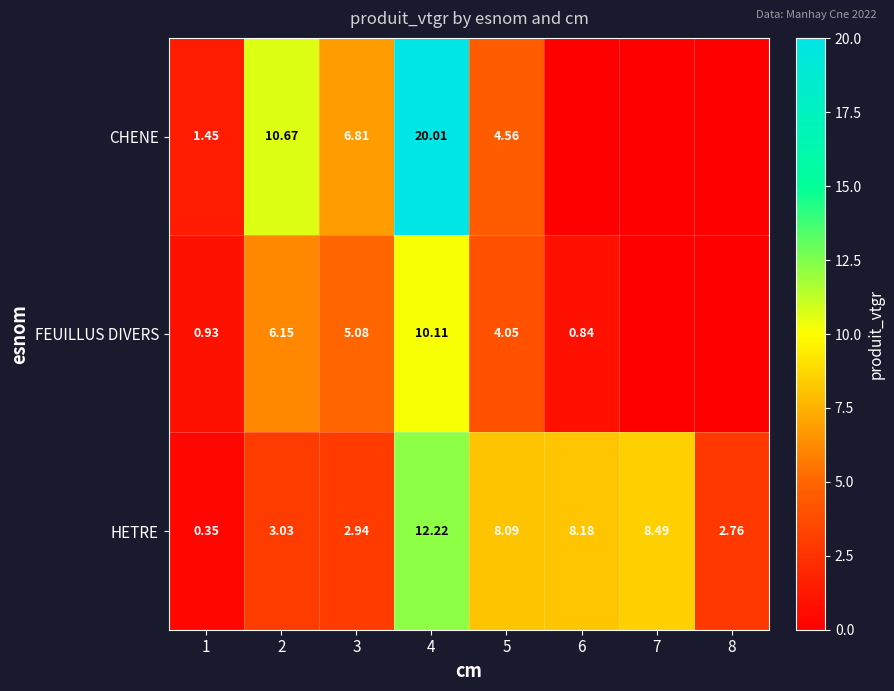

At 5, list the series in order from smallest to largest.

FEUILLUS DIVERS, CHENE, HETRE